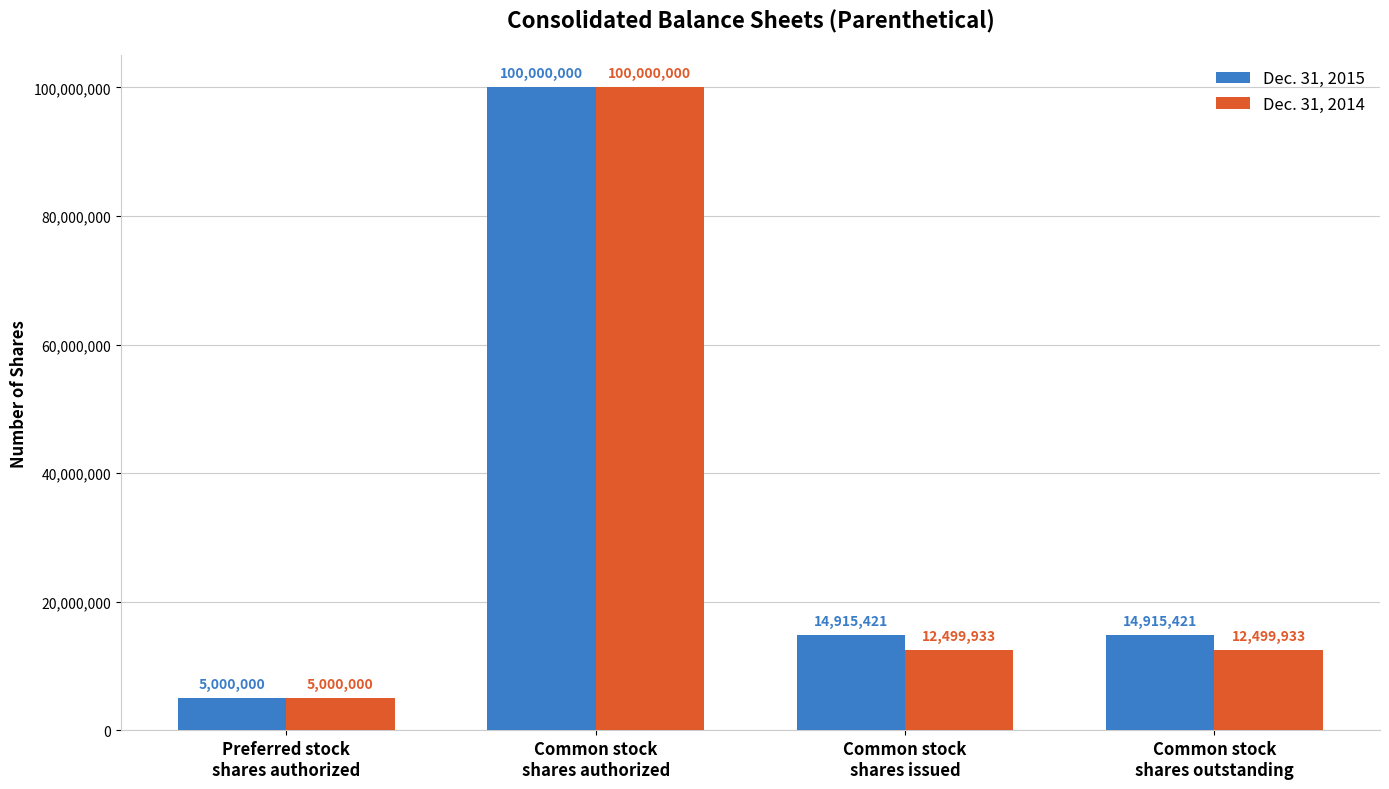

Are the bars grouped side by side (vs. stacked)?

Yes